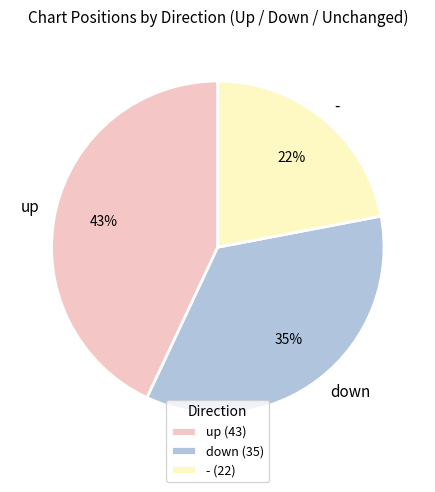

To the nearest percent, what percentage of the pie is -?

22%